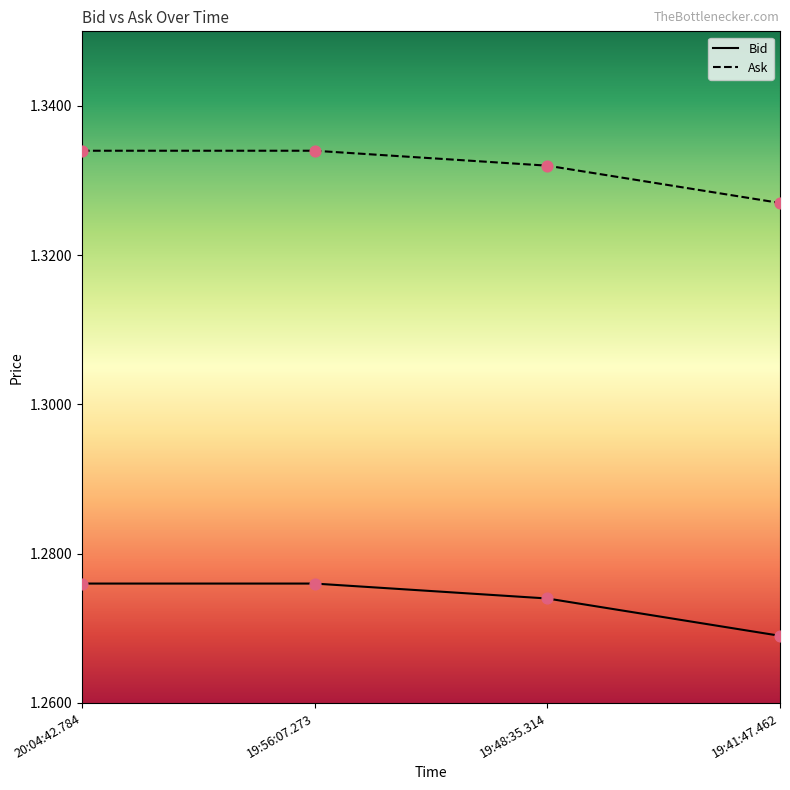

What is the total value across all series at 19:56:07.273?

2.6